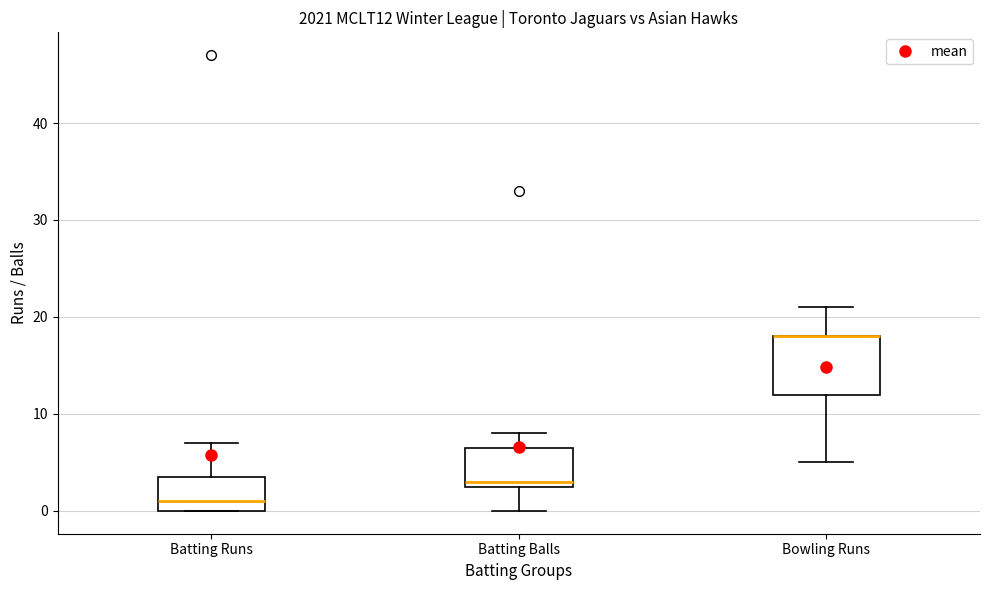

Where does the lower whisker of the box for Batting Balls end on the y-axis? The values are not printed on the chart, so give them approximately, as read against the axis.

0